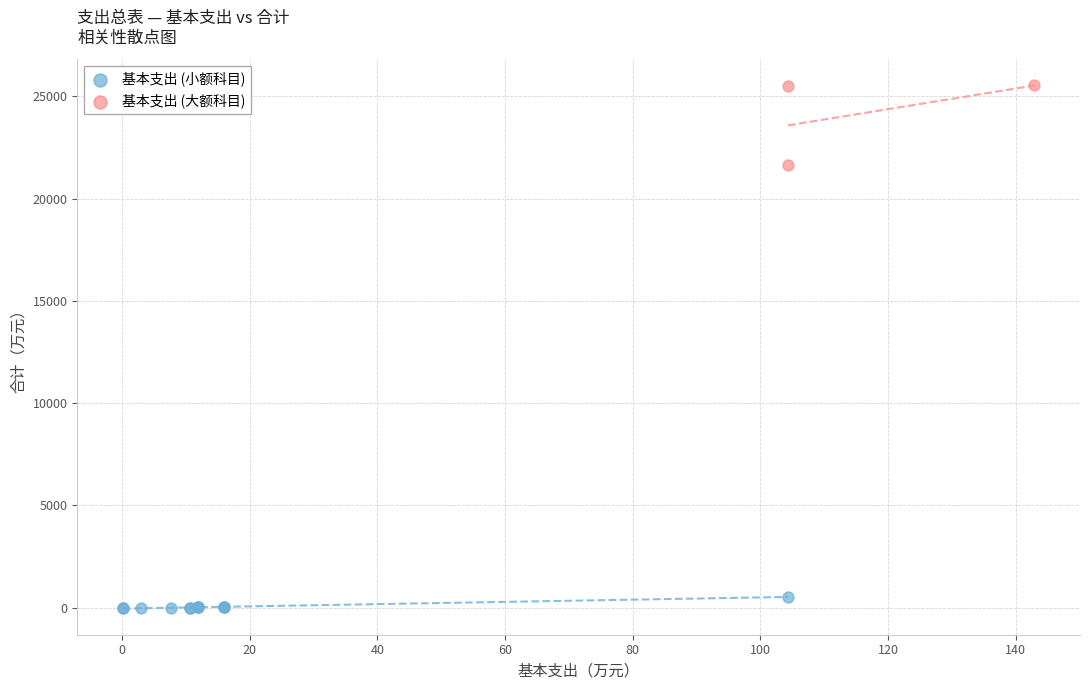

Which series contains the lowest Y value?

基本支出 (小额科目)